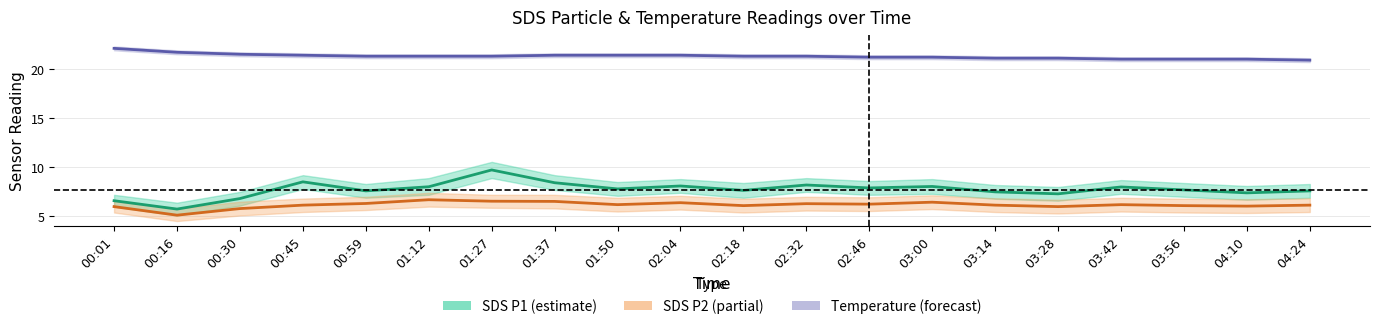

Reading left to right, transcribe all the data shown in this chart.

SDS P1 (estimate): 00:01=6.6	00:16=5.8	00:30=6.8	00:45=8.5	00:59=7.6	01:12=8.0	01:27=9.7	01:37=8.4	01:50=7.8	02:04=8.1	02:18=7.7	02:32=8.2	02:46=7.9	03:00=8.1	03:14=7.5	03:28=7.3	03:42=8.0	03:56=7.7	04:10=7.4	04:24=7.6
SDS P2 (partial): 00:01=6.0	00:16=5.1	00:30=5.8	00:45=6.2	00:59=6.3	01:12=6.7	01:27=6.5	01:37=6.5	01:50=6.2	02:04=6.4	02:18=6.1	02:32=6.3	02:46=6.2	03:00=6.5	03:14=6.2	03:28=6.0	03:42=6.2	03:56=6.1	04:10=6.0	04:24=6.2
Temperature (forecast): 00:01=22.1	00:16=21.7	00:30=21.5	00:45=21.4	00:59=21.3	01:12=21.3	01:27=21.3	01:37=21.4	01:50=21.4	02:04=21.4	02:18=21.3	02:32=21.3	02:46=21.2	03:00=21.2	03:14=21.1	03:28=21.1	03:42=21.0	03:56=21.0	04:10=21.0	04:24=20.9